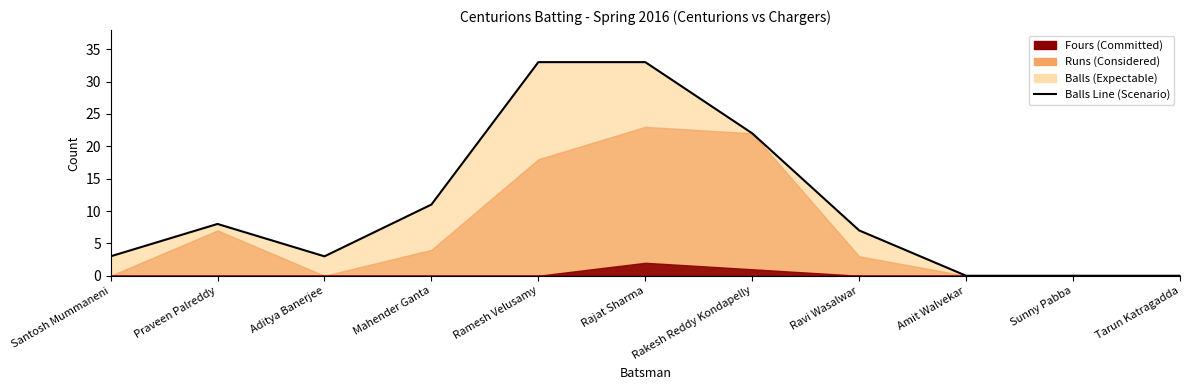

Is it true that the value at Tarun Katragadda is -16?

False